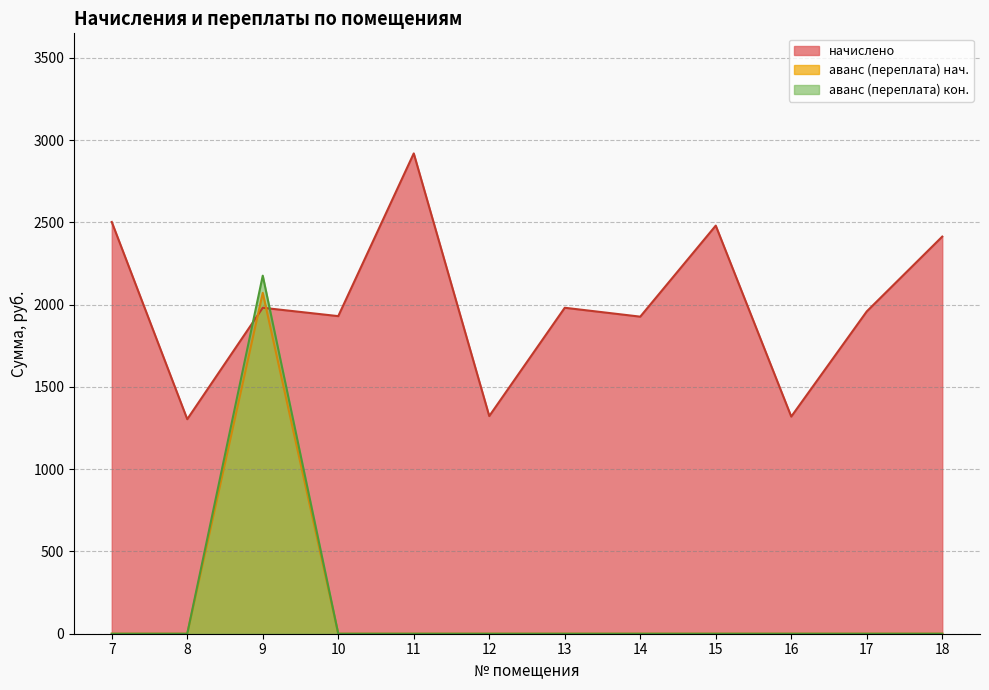

What are all the series names shown in the legend?

начислено, аванс (переплата) нач., аванс (переплата) кон.